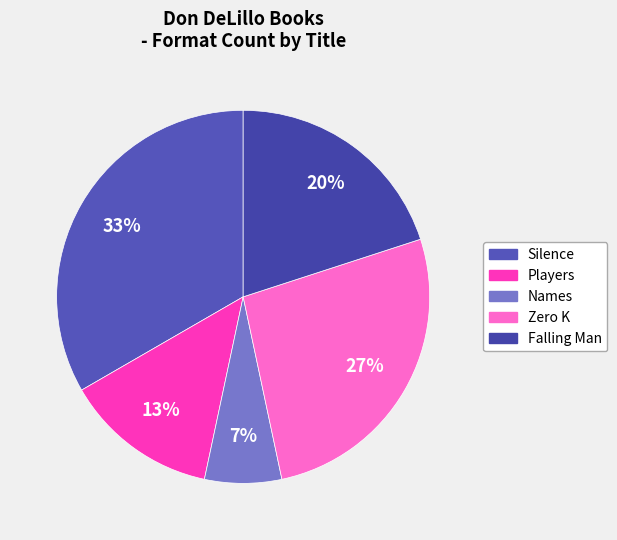

To the nearest percent, what percentage of the pie is Silence?

33%